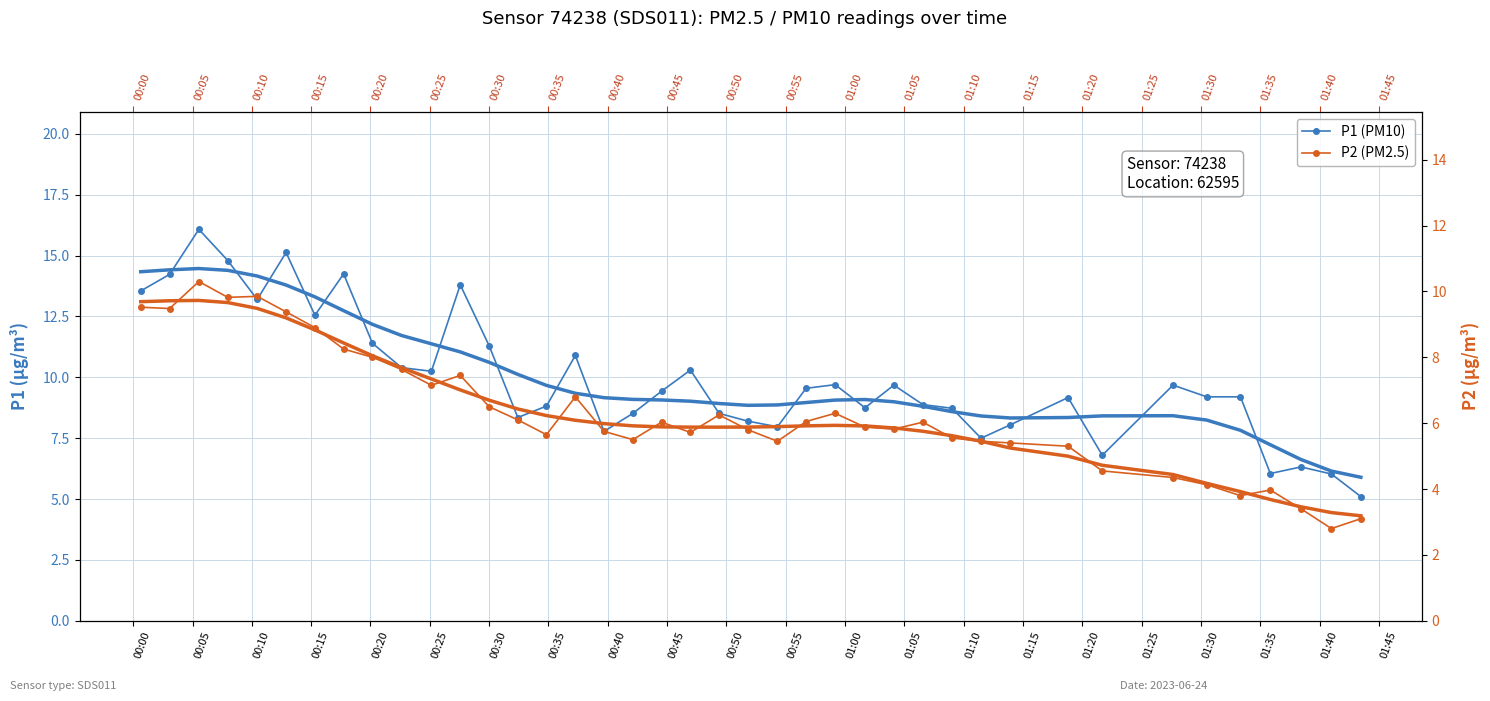

At 01:40, list the series in order from largest to smallest.

P1 (PM10), P2 (PM2.5)